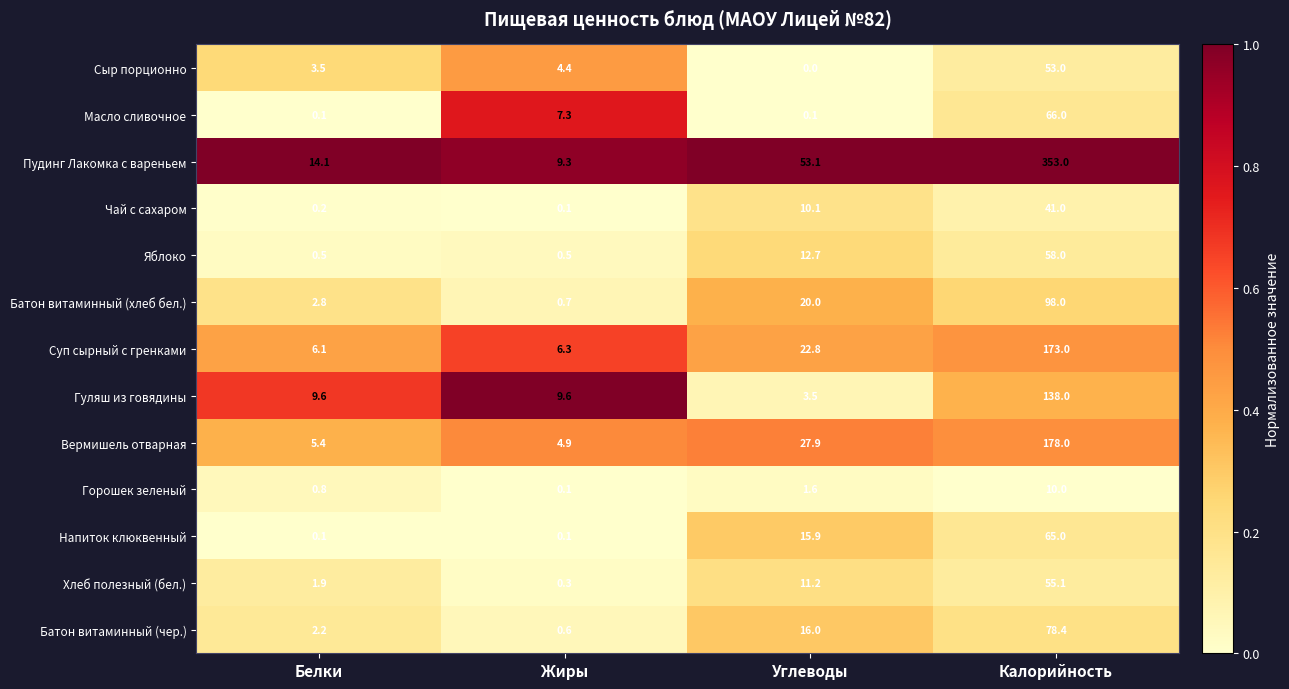

The value of Пудинг Лакомка с вареньем at Углеводы is 53.1. True or false?

True